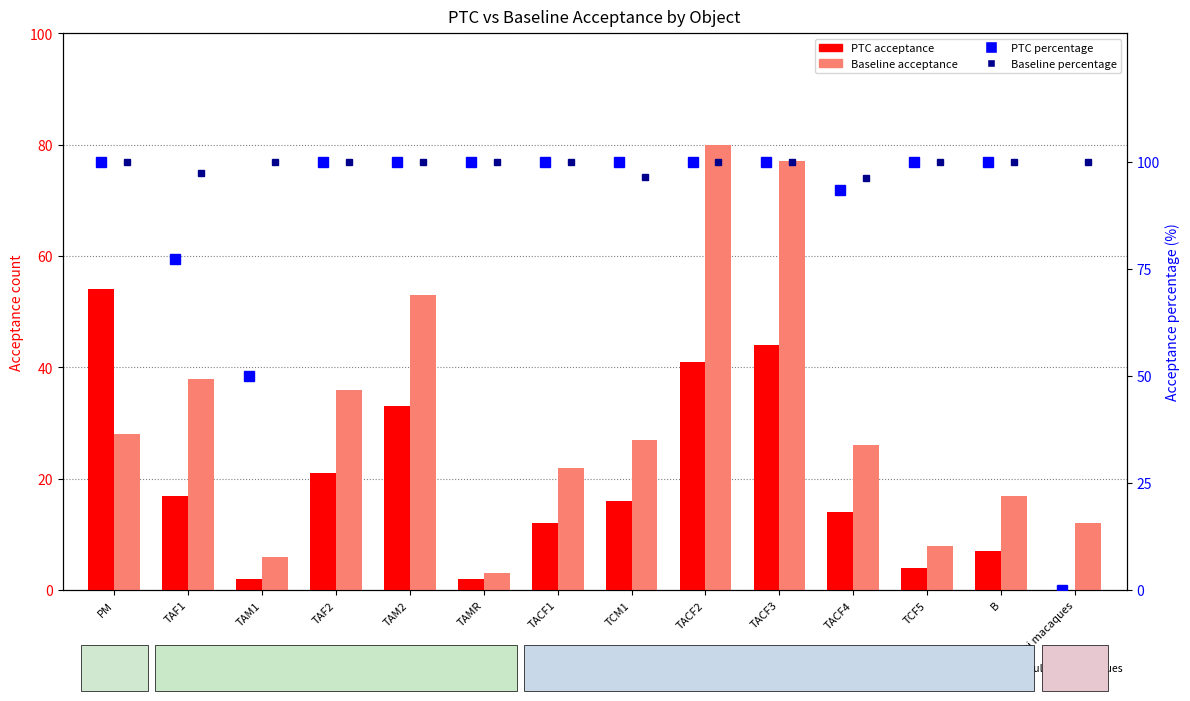

Which series has the largest range (max minus min)?

PTC percentage